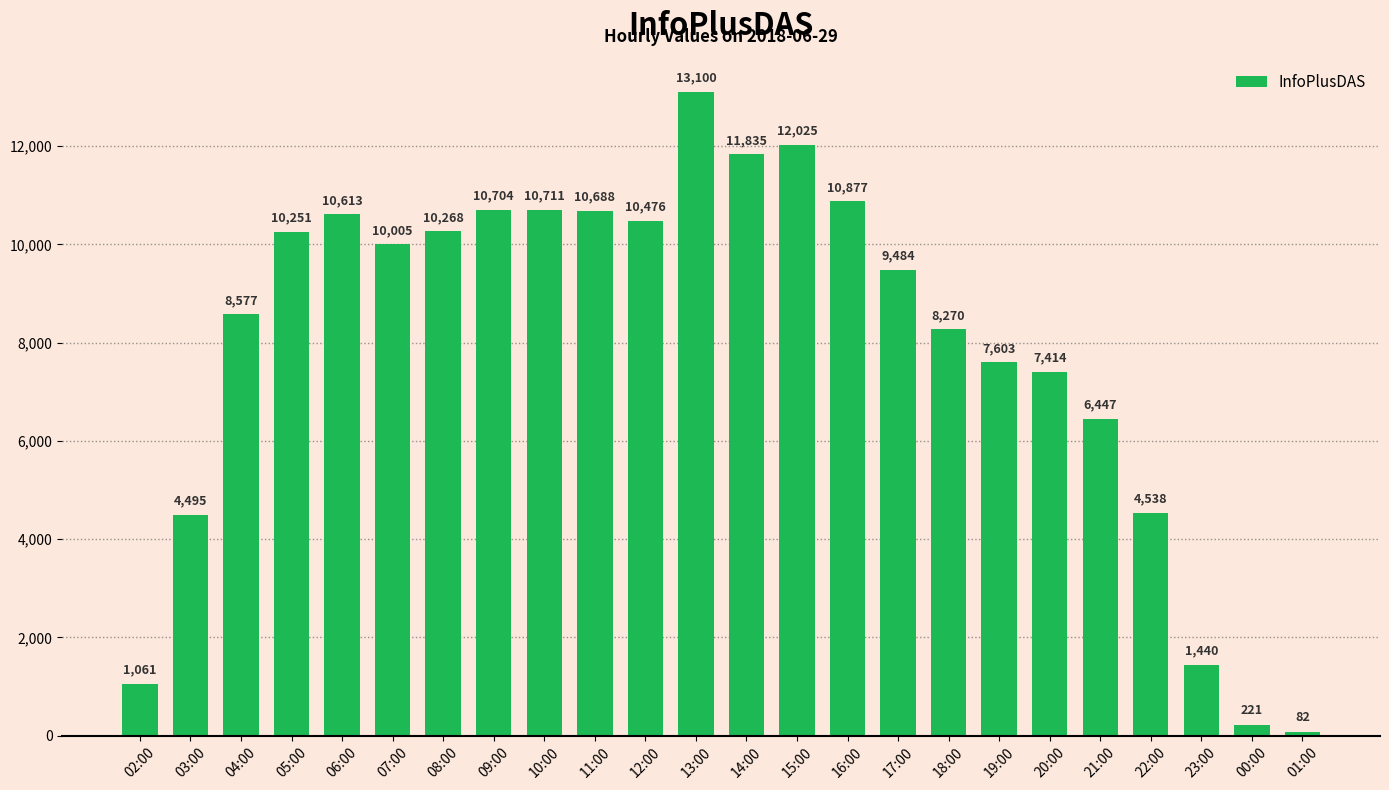

How many bars are there in total?

24